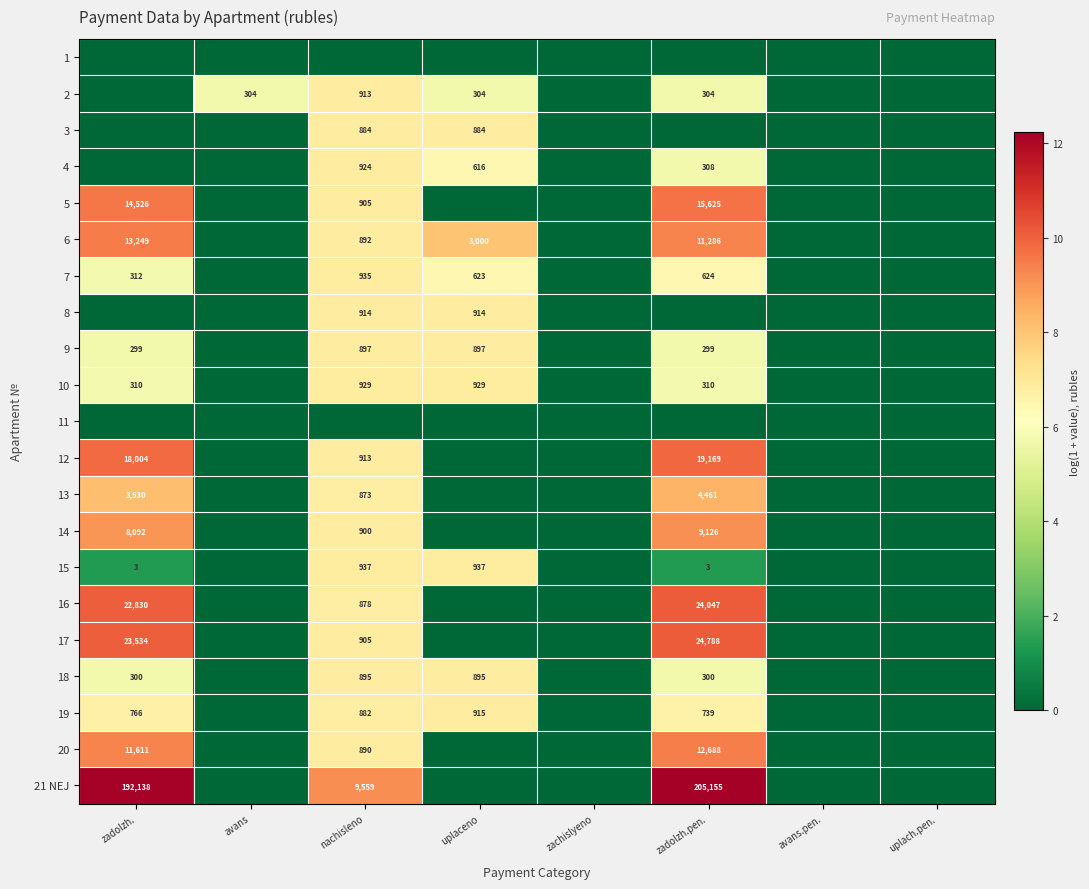

The 17 series shows 23534 at zadolzh.. True or false?

True